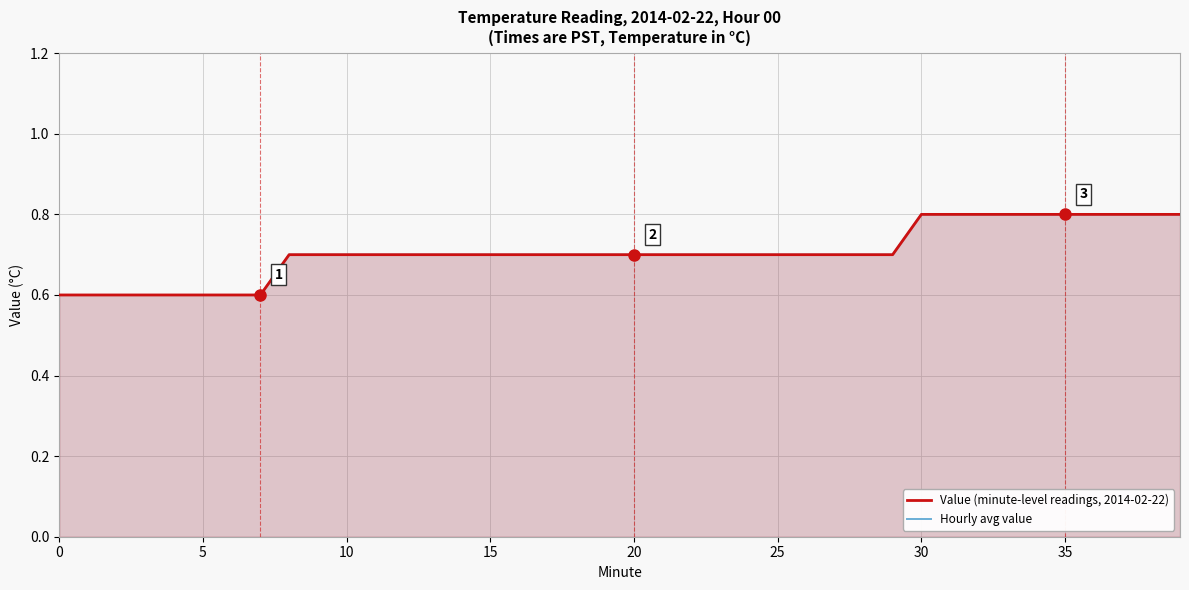

What is the label of the 20th point from the right?

20